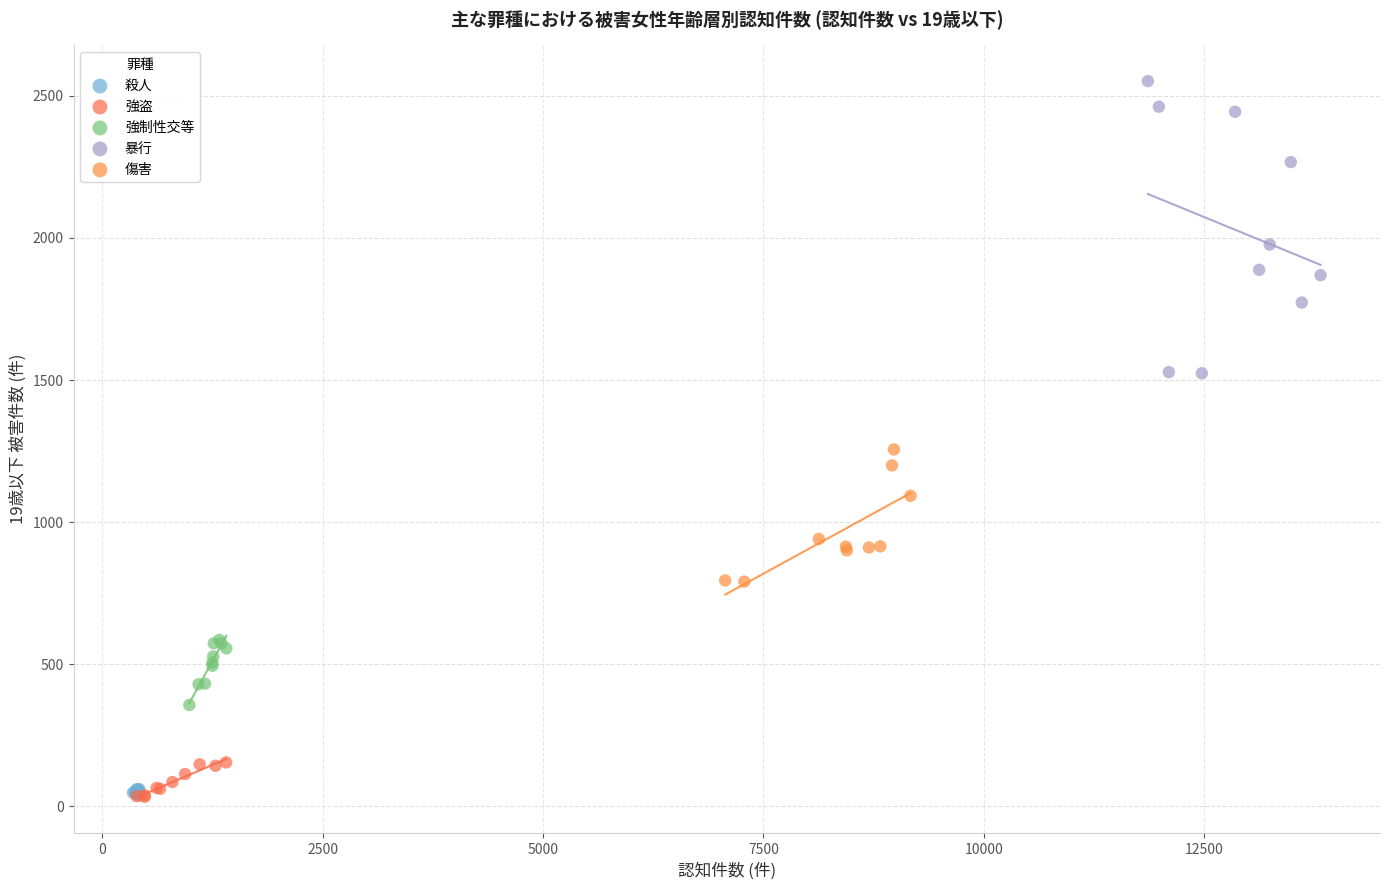

Which series reaches the maximum Y coordinate?

暴行